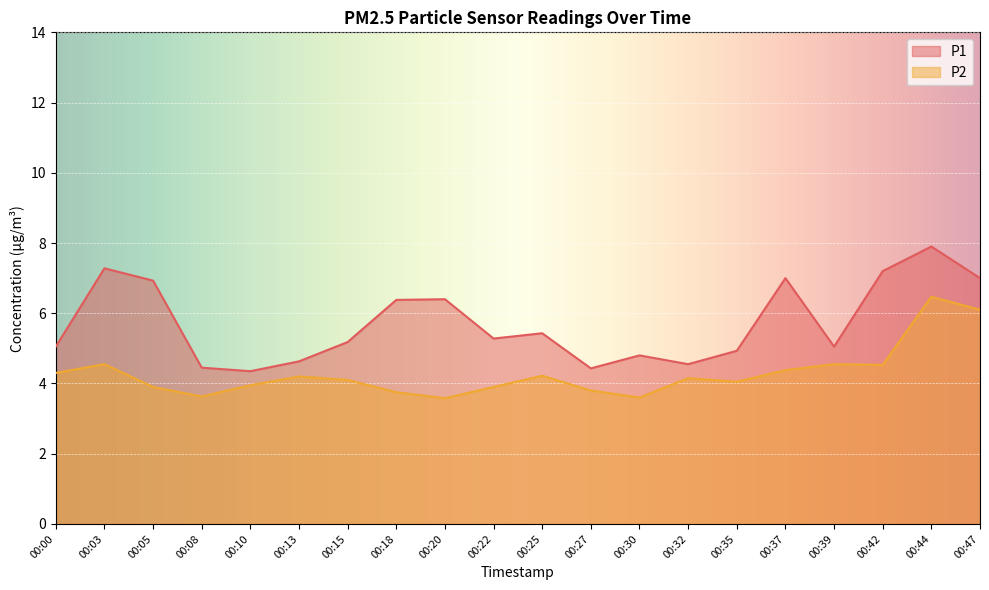

Reading left to right, what are all the values shown in this chart?

P1: 00:00=5.0	00:03=7.3	00:05=6.9	00:08=4.5	00:10=4.3	00:13=4.6	00:15=5.2	00:18=6.4	00:20=6.4	00:22=5.3	00:25=5.4	00:27=4.4	00:30=4.8	00:32=4.5	00:35=4.9	00:37=7.0	00:39=5.0	00:42=7.2	00:44=7.9	00:47=7.0
P2: 00:00=4.3	00:03=4.5	00:05=3.9	00:08=3.6	00:10=4.0	00:13=4.2	00:15=4.1	00:18=3.8	00:20=3.6	00:22=3.9	00:25=4.2	00:27=3.8	00:30=3.6	00:32=4.2	00:35=4.0	00:37=4.4	00:39=4.5	00:42=4.5	00:44=6.5	00:47=6.1